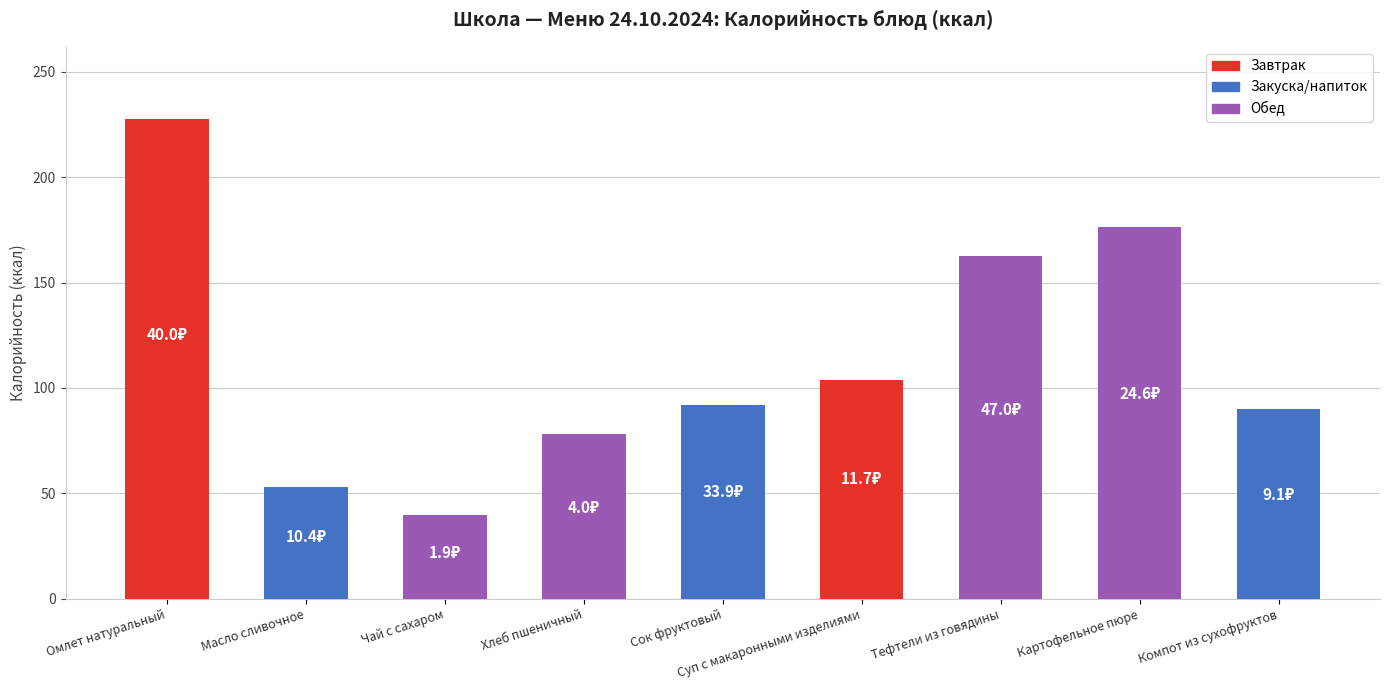

True or false: the data shows 141.4 at Суп с макаронными изделиями.

False